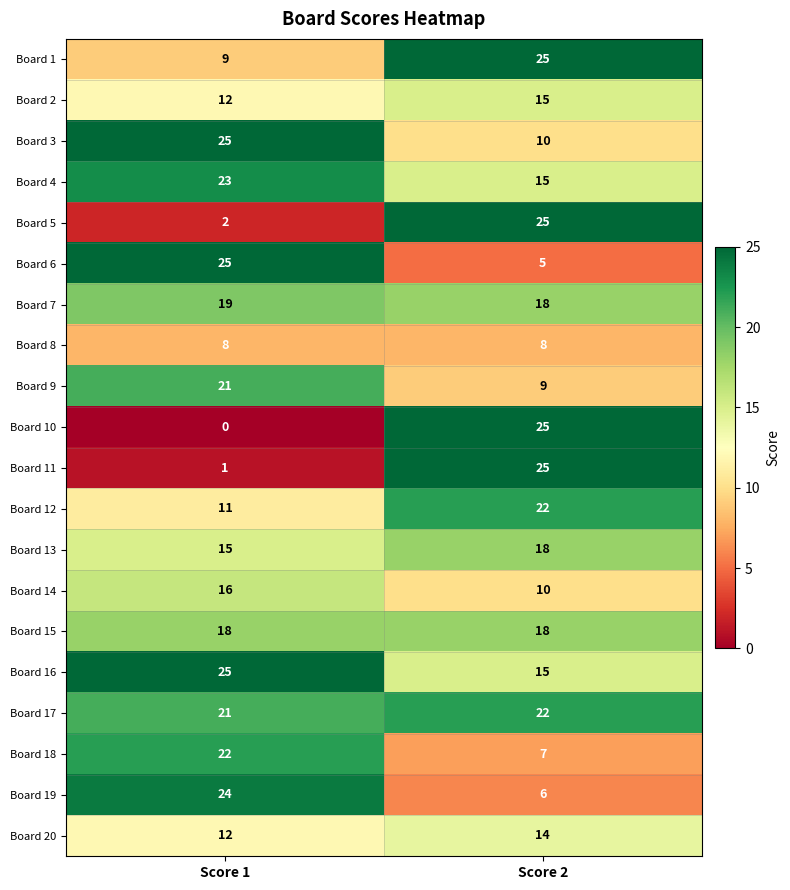

Rank the categories by Board 16 value from highest to lowest.

Score 1, Score 2